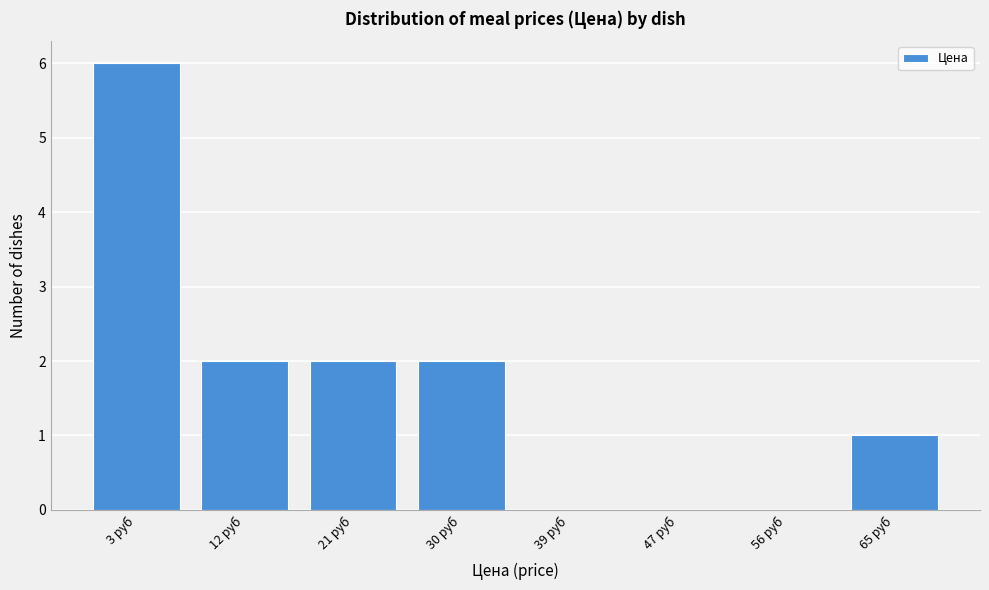

Reading left to right, list all the values displayed in this chart.

3 руб=6	12 руб=2	21 руб=2	30 руб=2	39 руб=0	47 руб=0	56 руб=0	65 руб=1